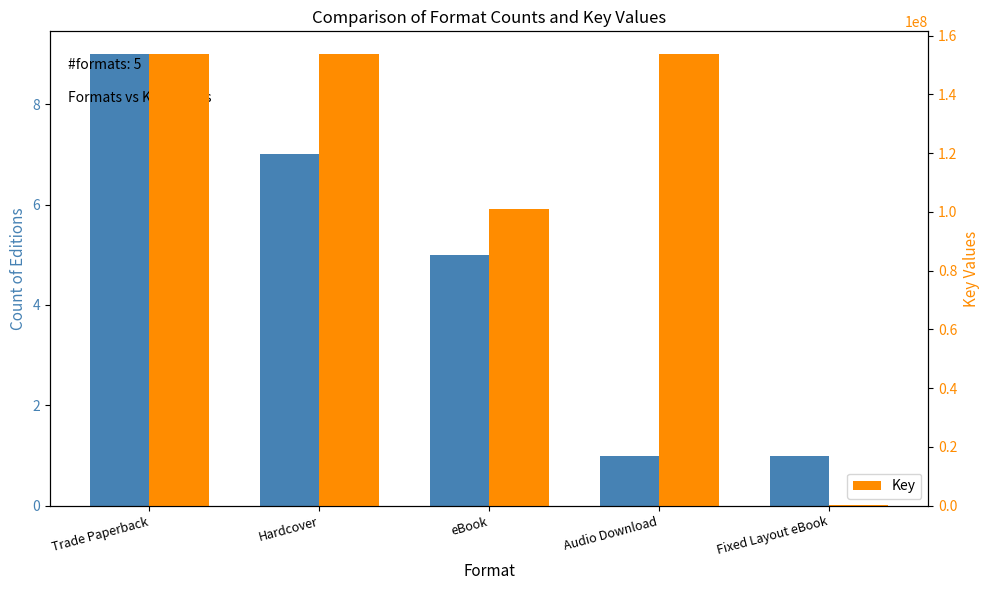

At which label does Count first exceed 5?

Trade Paperback